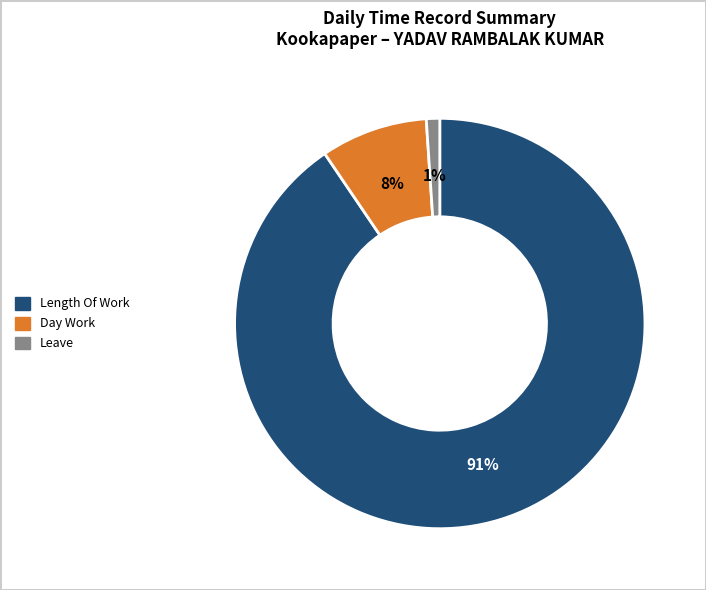

Is there a majority slice in this chart?

Yes